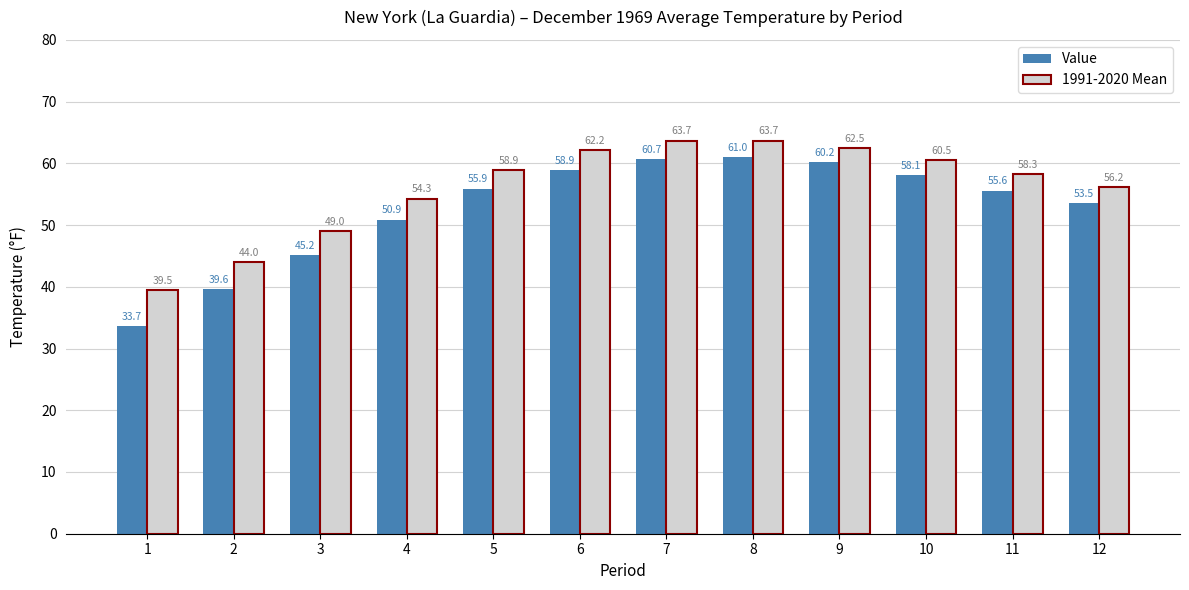

What is the minimum value for 1991-2020 Mean?

39.5